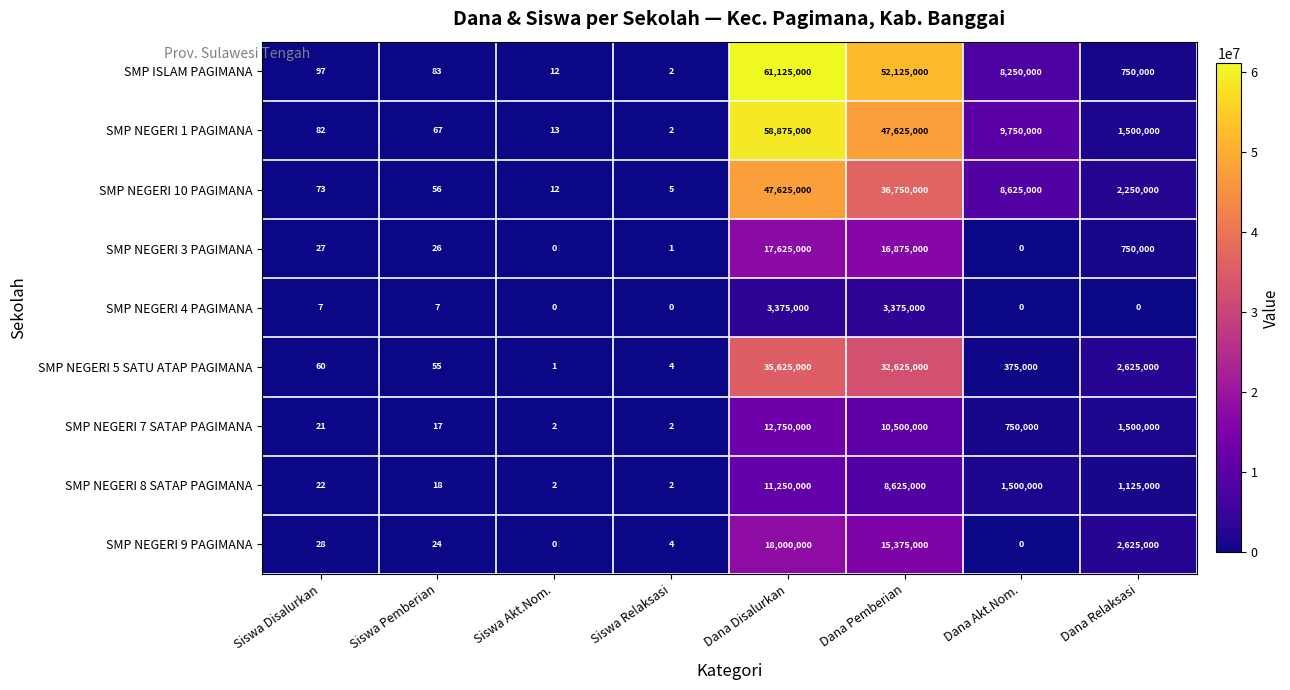

Is the value of SMP ISLAM PAGIMANA at Siswa Relaksasi greater than the value of SMP NEGERI 5 SATU ATAP PAGIMANA at Siswa Disalurkan?

No